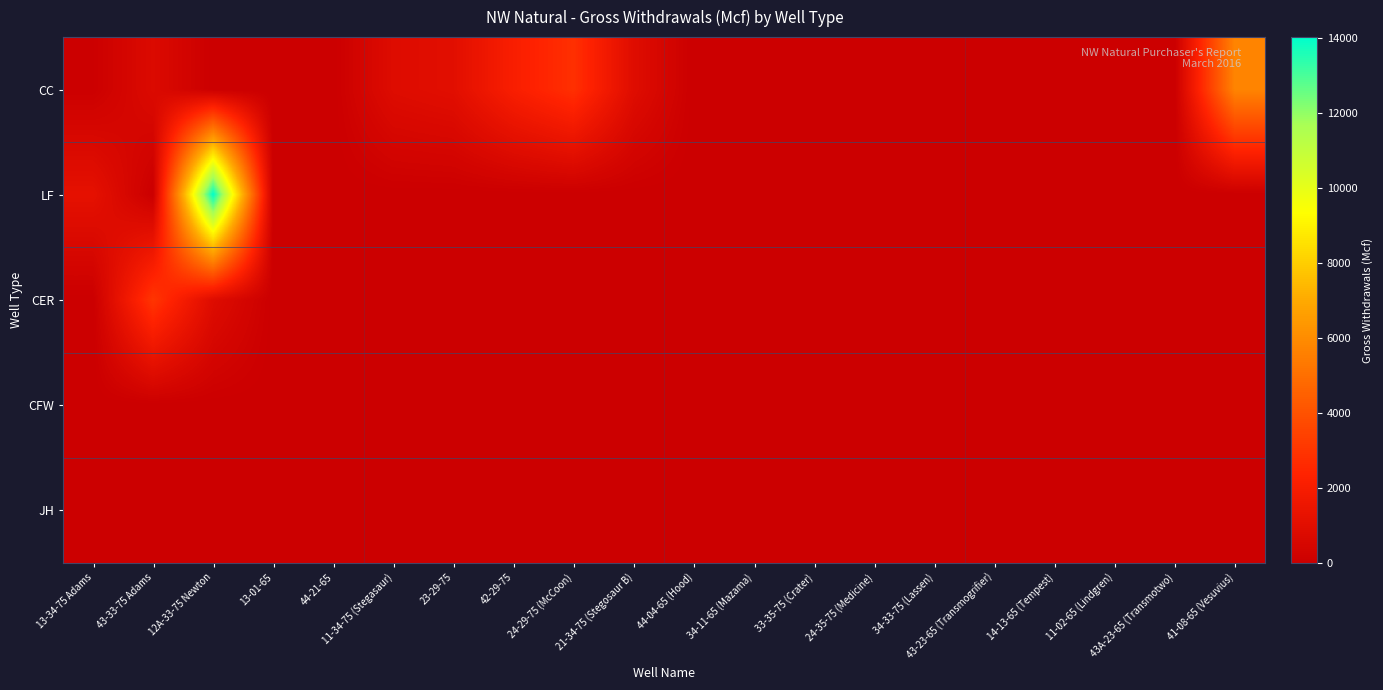

At how many categories does at least one series exceed 7125?

1